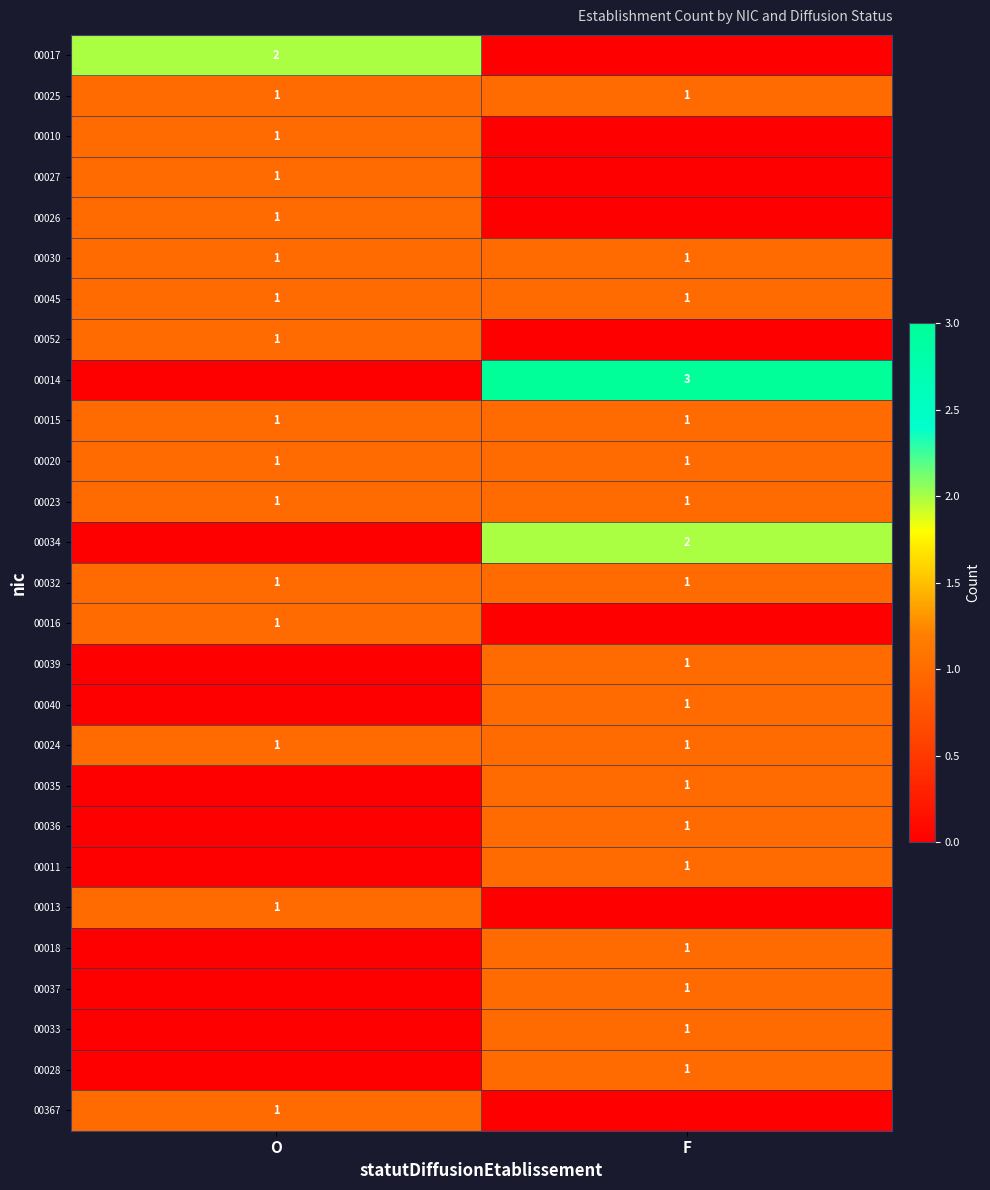

The value of 00040 at F is 1. True or false?

True